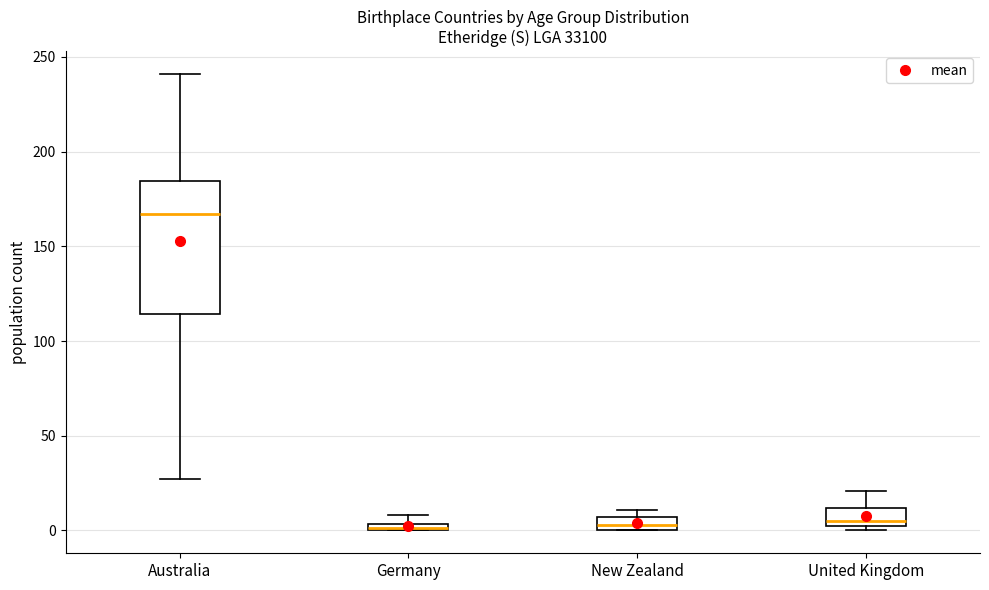

Which box is the tallest, from its lower edge to its upper edge?

Australia